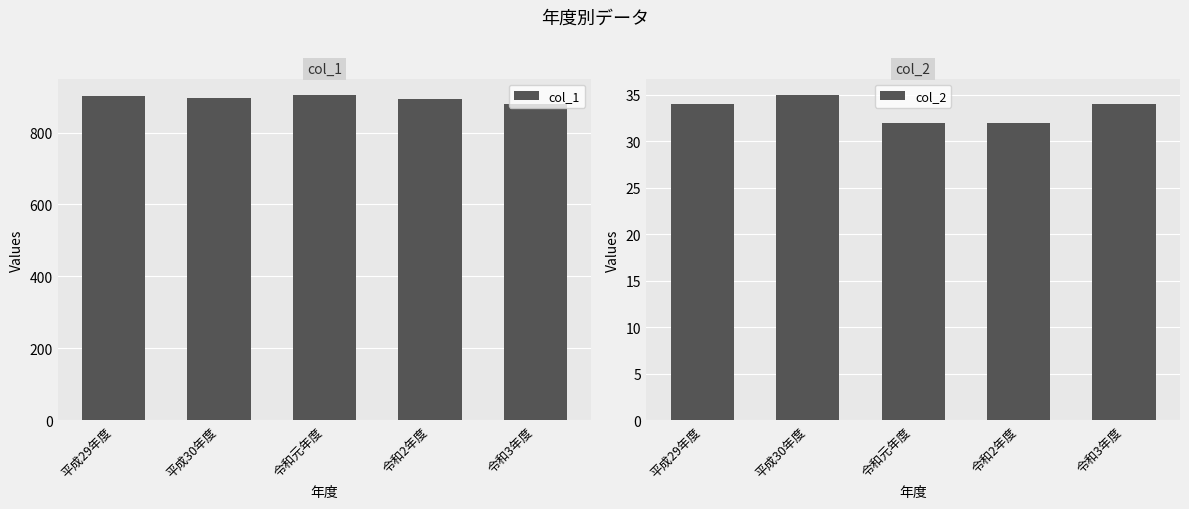

What are all the series names shown in the legend?

col_1, col_2